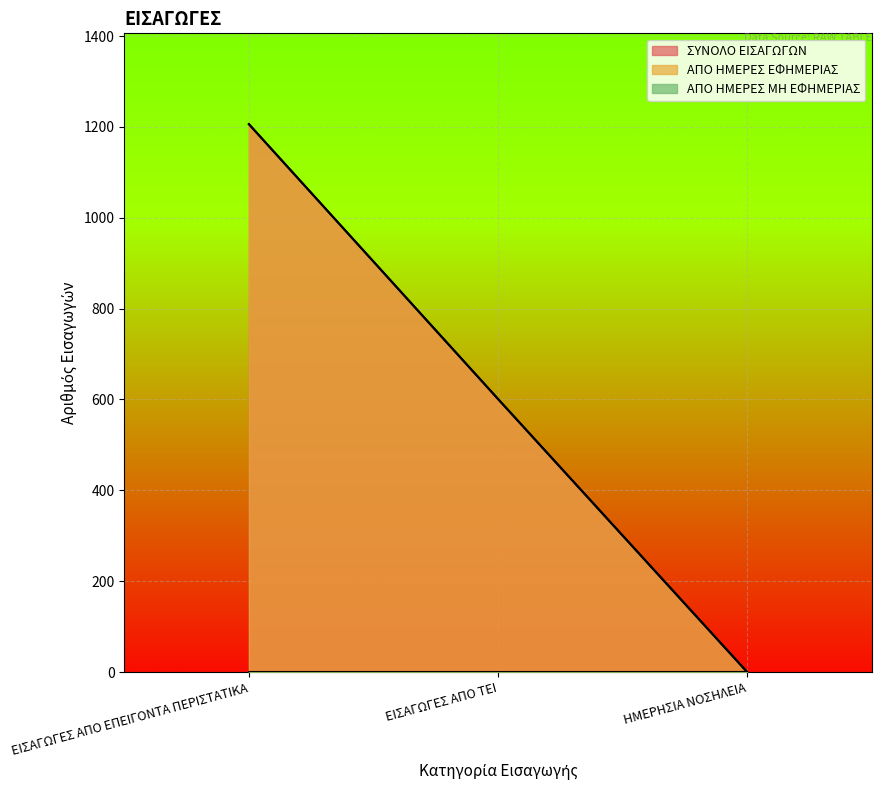

At how many categories does at least one series exceed 915?

1